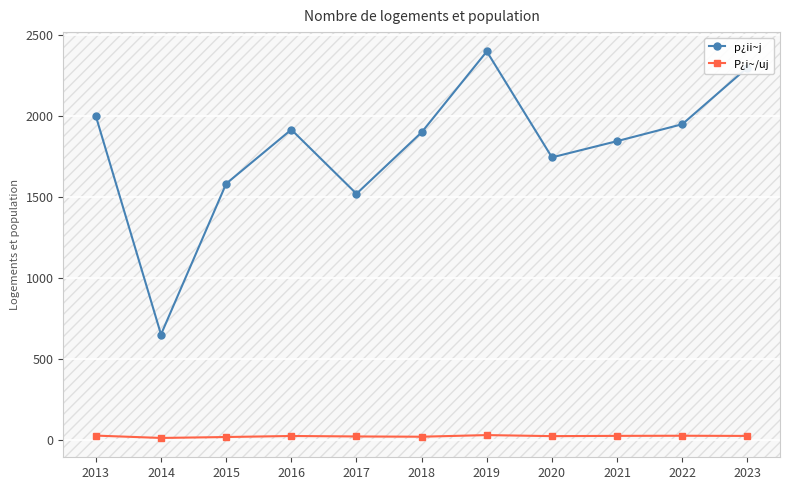

Which series has the widest spread of values?

p¿ii~j